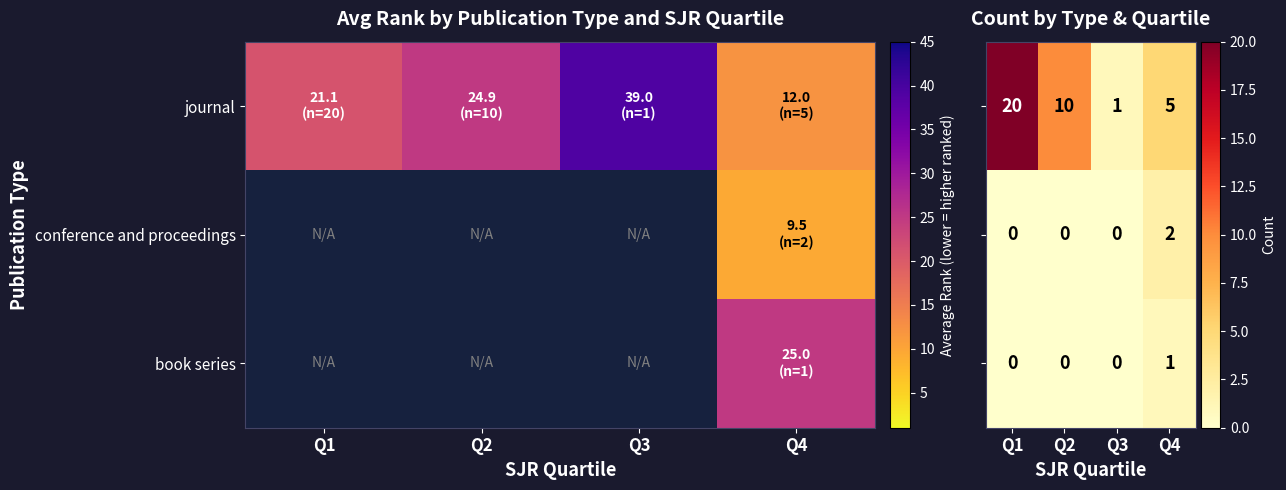

What is the lowest value of the journal series?

1